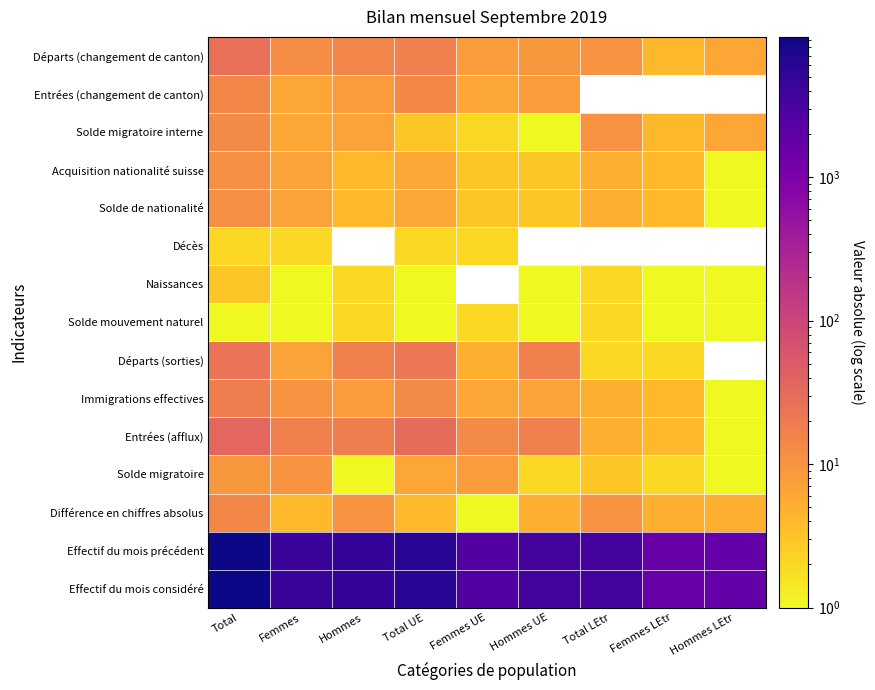

At which category does the chart reach its peak across all series?

Total